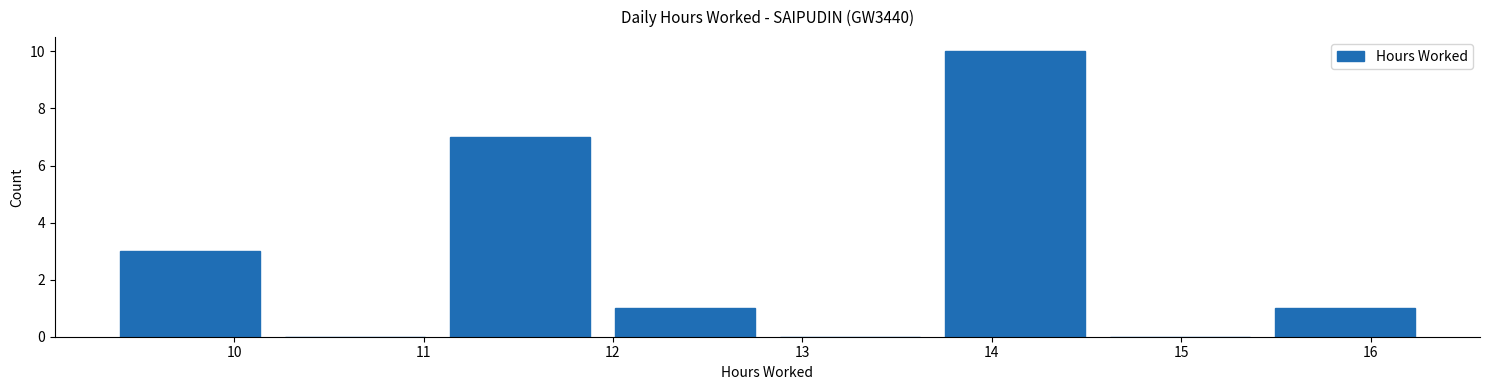

How tall is the bar that spans 9.3 to 10.2 on the x-axis? Neither the bar edges nor the heights are printed on the chart, so give them approximately, as read against the axes.

3